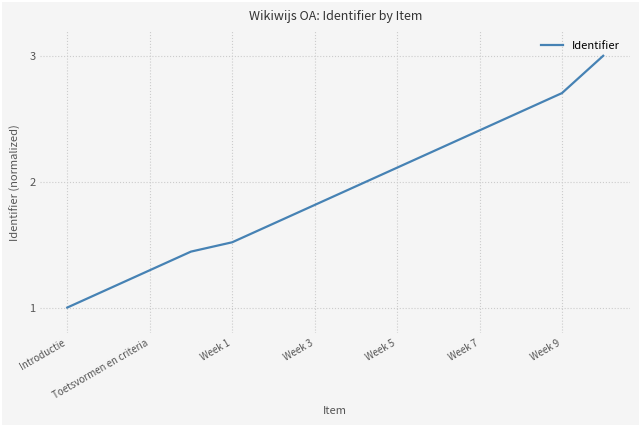

What is the smallest value displayed?

1.0